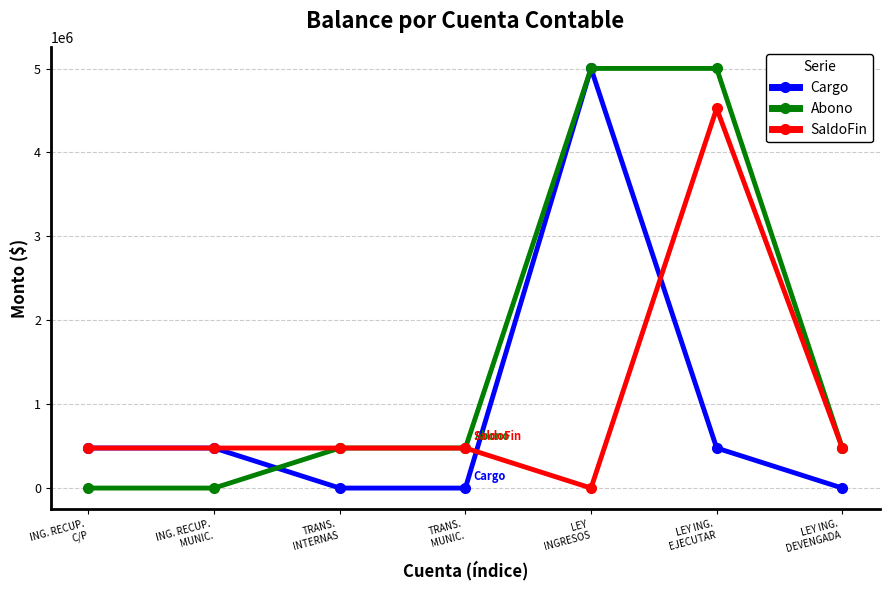

How many lines are shown in the chart?

3